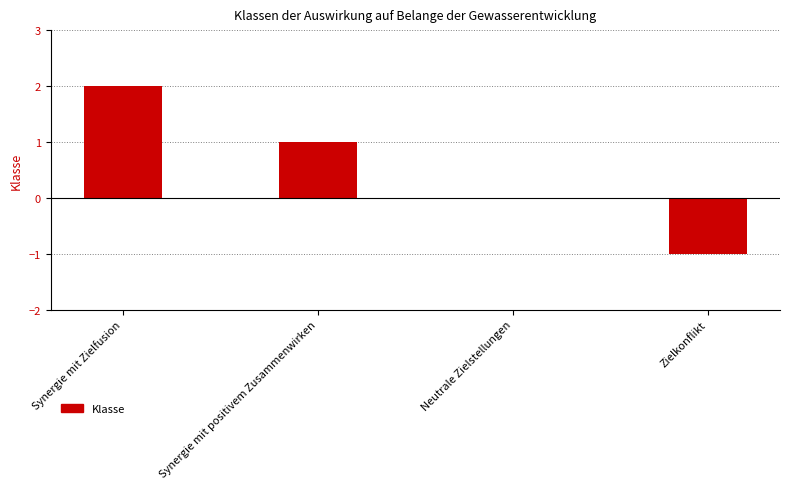

Reading left to right, transcribe all the data shown in this chart.

2	1	0	-1